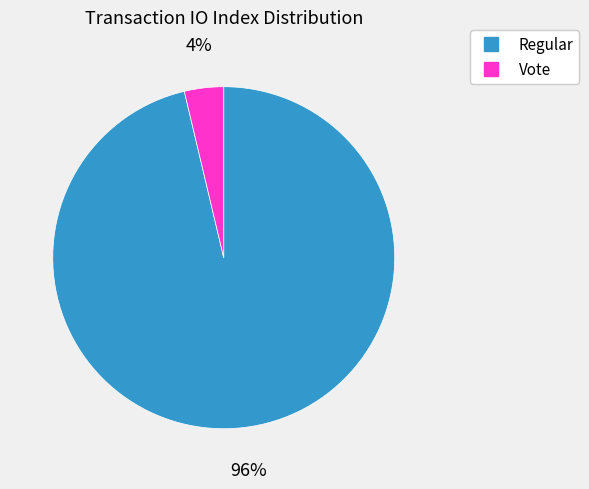

What is the largest slice in the pie chart?

Regular